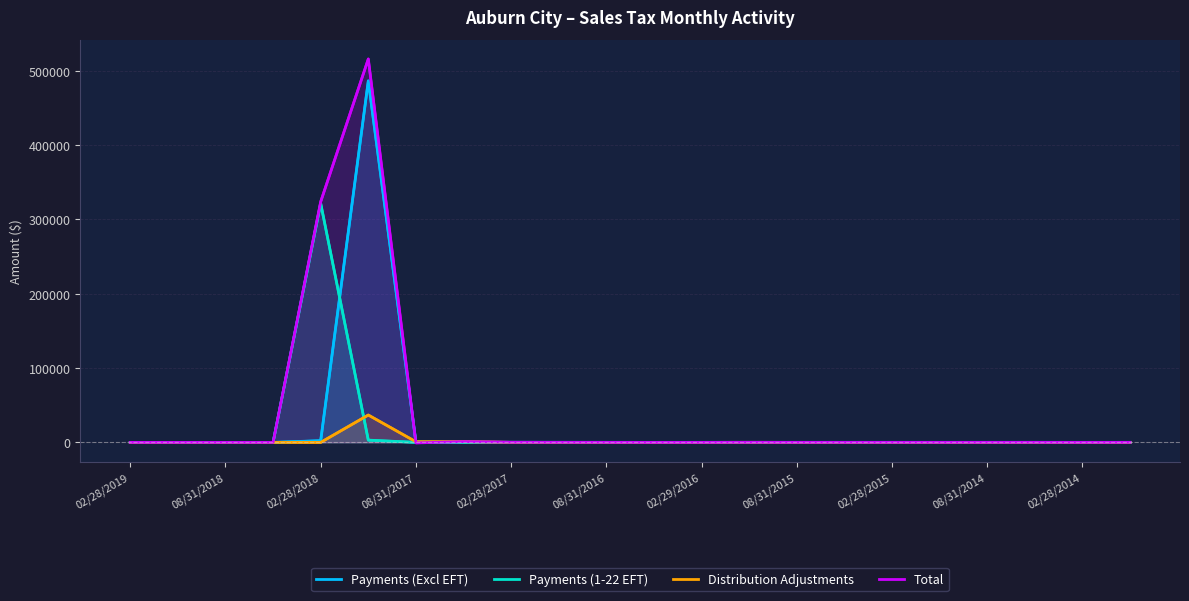

Where is the first local minimum for Distribution Adjustments?

02/28/2018